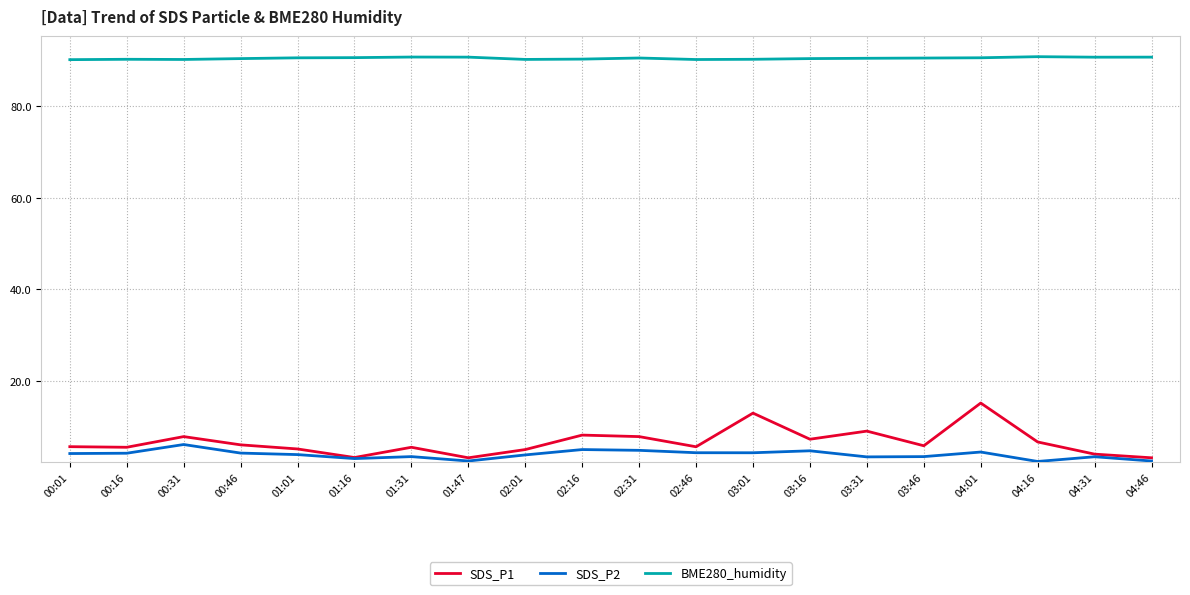

At 04:16, list the series in order from largest to smallest.

BME280_humidity, SDS_P1, SDS_P2